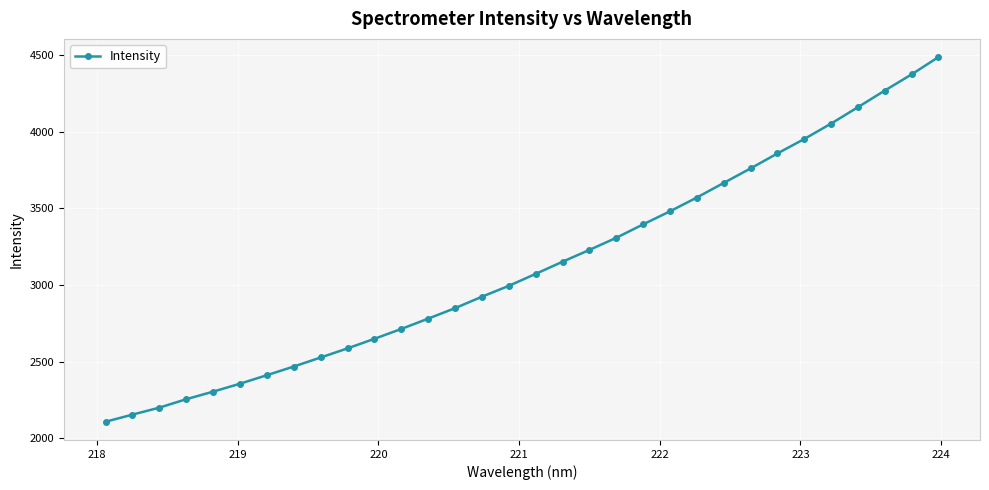

What is the sum of all values?

100087.3